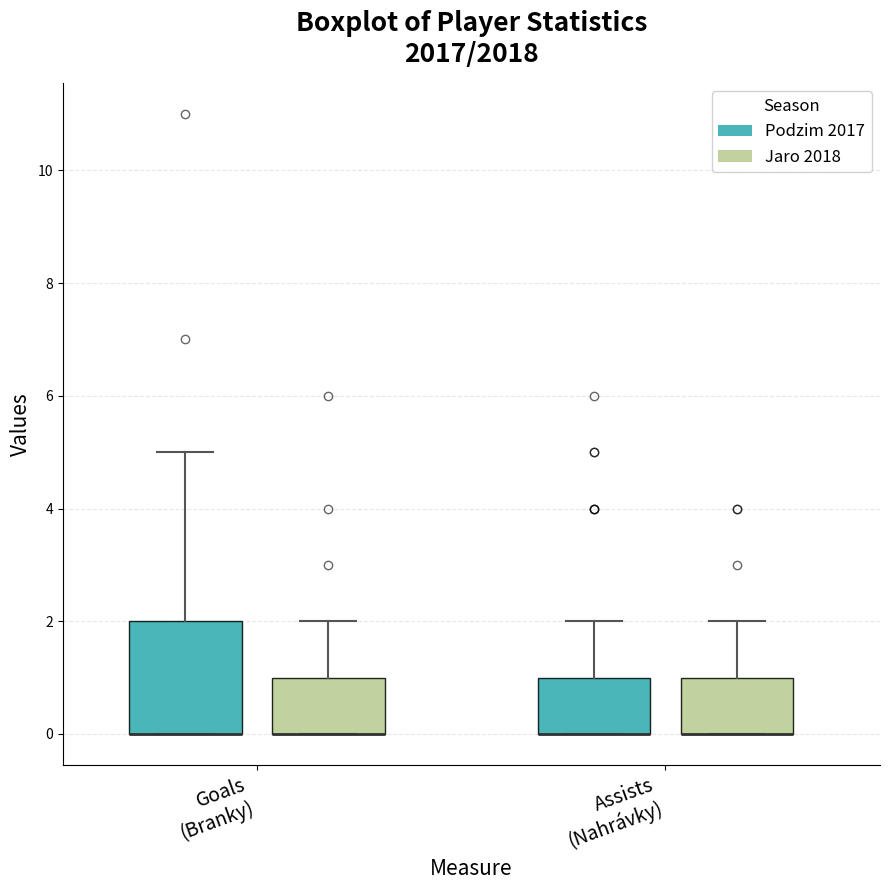

Reading left to right, transcribe this box plot: for each box, give where its median line is, the range the box spans, and where its two whiskers end, as read against the y-axis. The values are not printed on the chart, so give them approximately, as read against the axis.

Goals (Branky) (Podzim 2017): median 0 (drawn on the box's lower edge), box 0 to 2, whiskers 0 to 5
Goals (Branky) (Jaro 2018): median 0 (drawn on the box's lower edge), box 0 to 1, whiskers 0 to 2
Assists (Nahrávky) (Podzim 2017): median 0 (drawn on the box's lower edge), box 0 to 1, whiskers 0 to 2
Assists (Nahrávky) (Jaro 2018): median 0 (drawn on the box's lower edge), box 0 to 1, whiskers 0 to 2